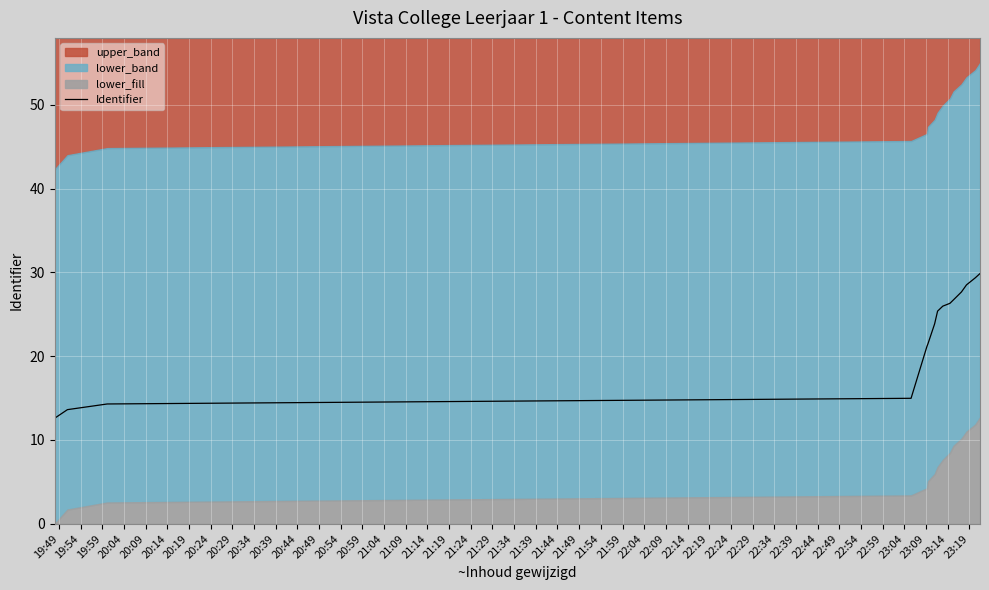

What is the maximum value for Identifier?

29.9